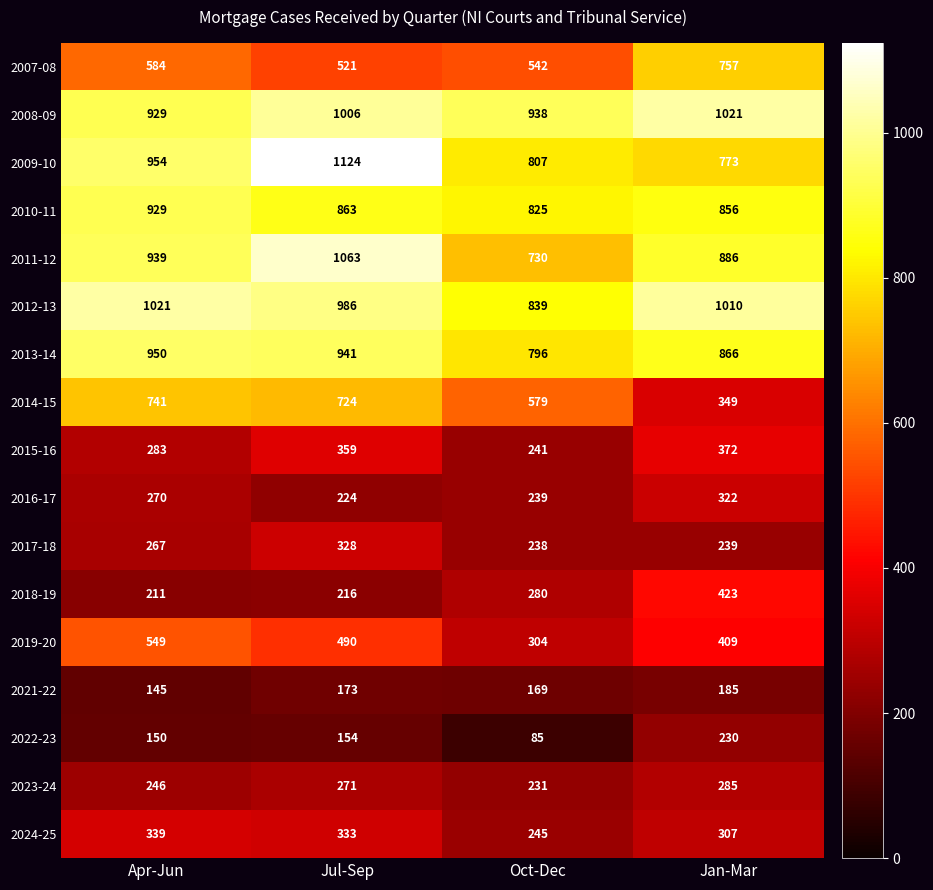

What is the total value across all series at Apr-Jun?

9507